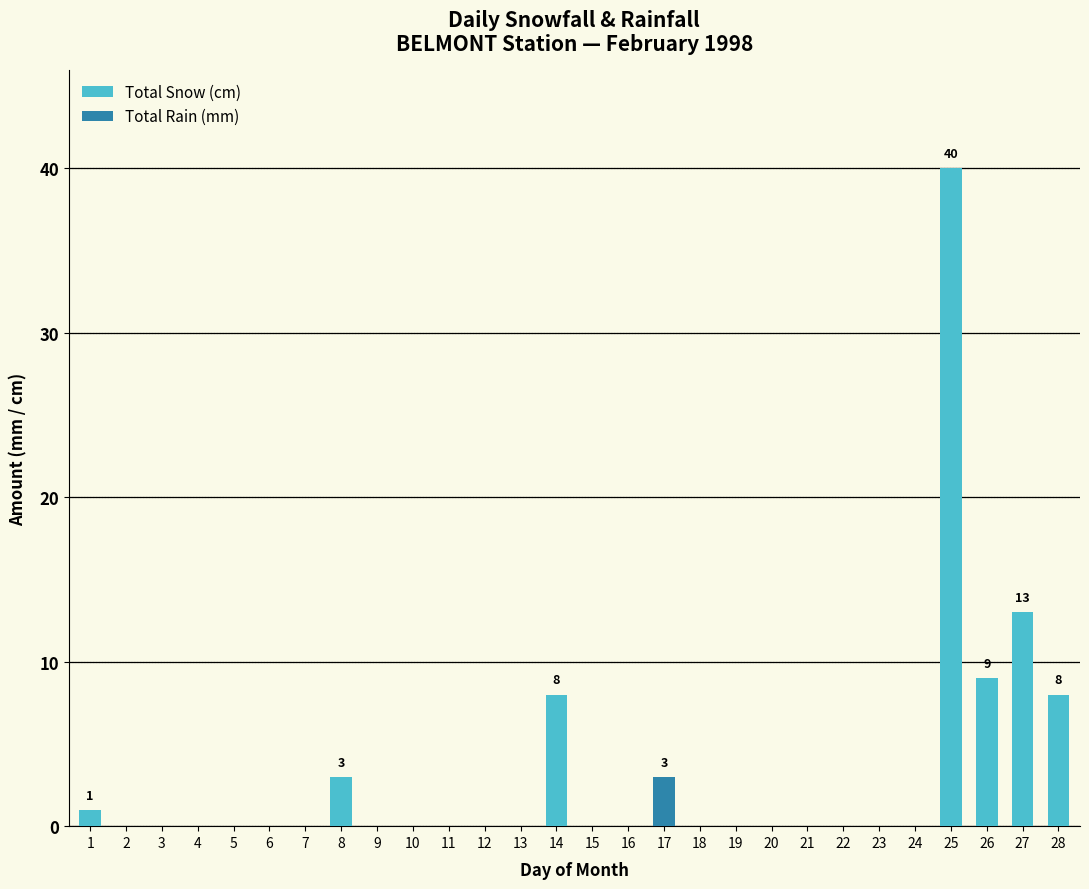

What are all the series names shown in the legend?

Total Snow (cm), Total Rain (mm)